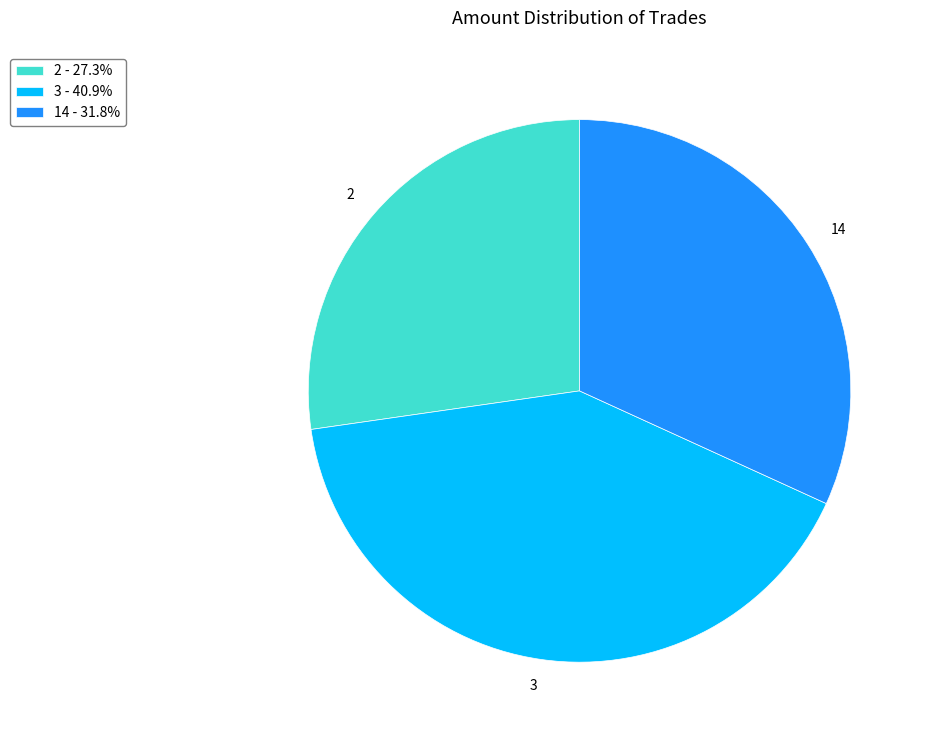

Is there any slice that represents more than half of the pie?

No